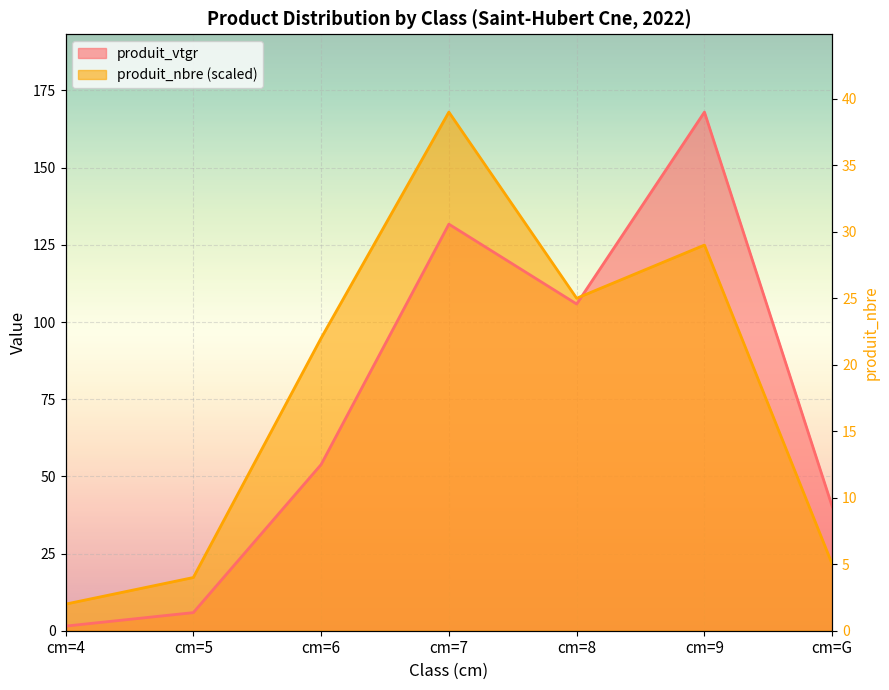

Between cm=6 and cm=G, which is larger?

cm=6